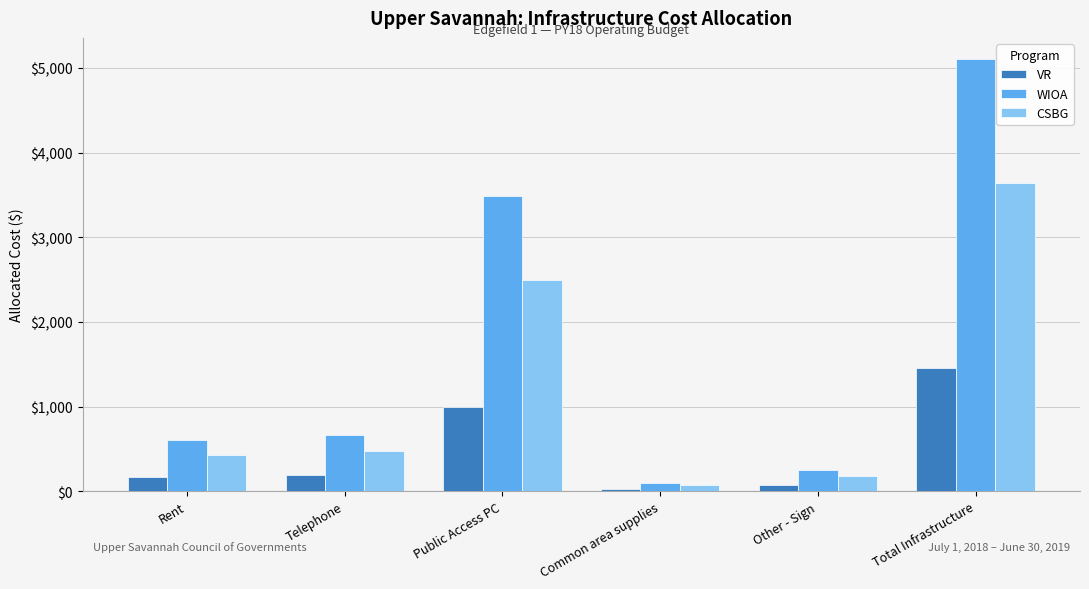

Which series has the largest total across all categories?

WIOA